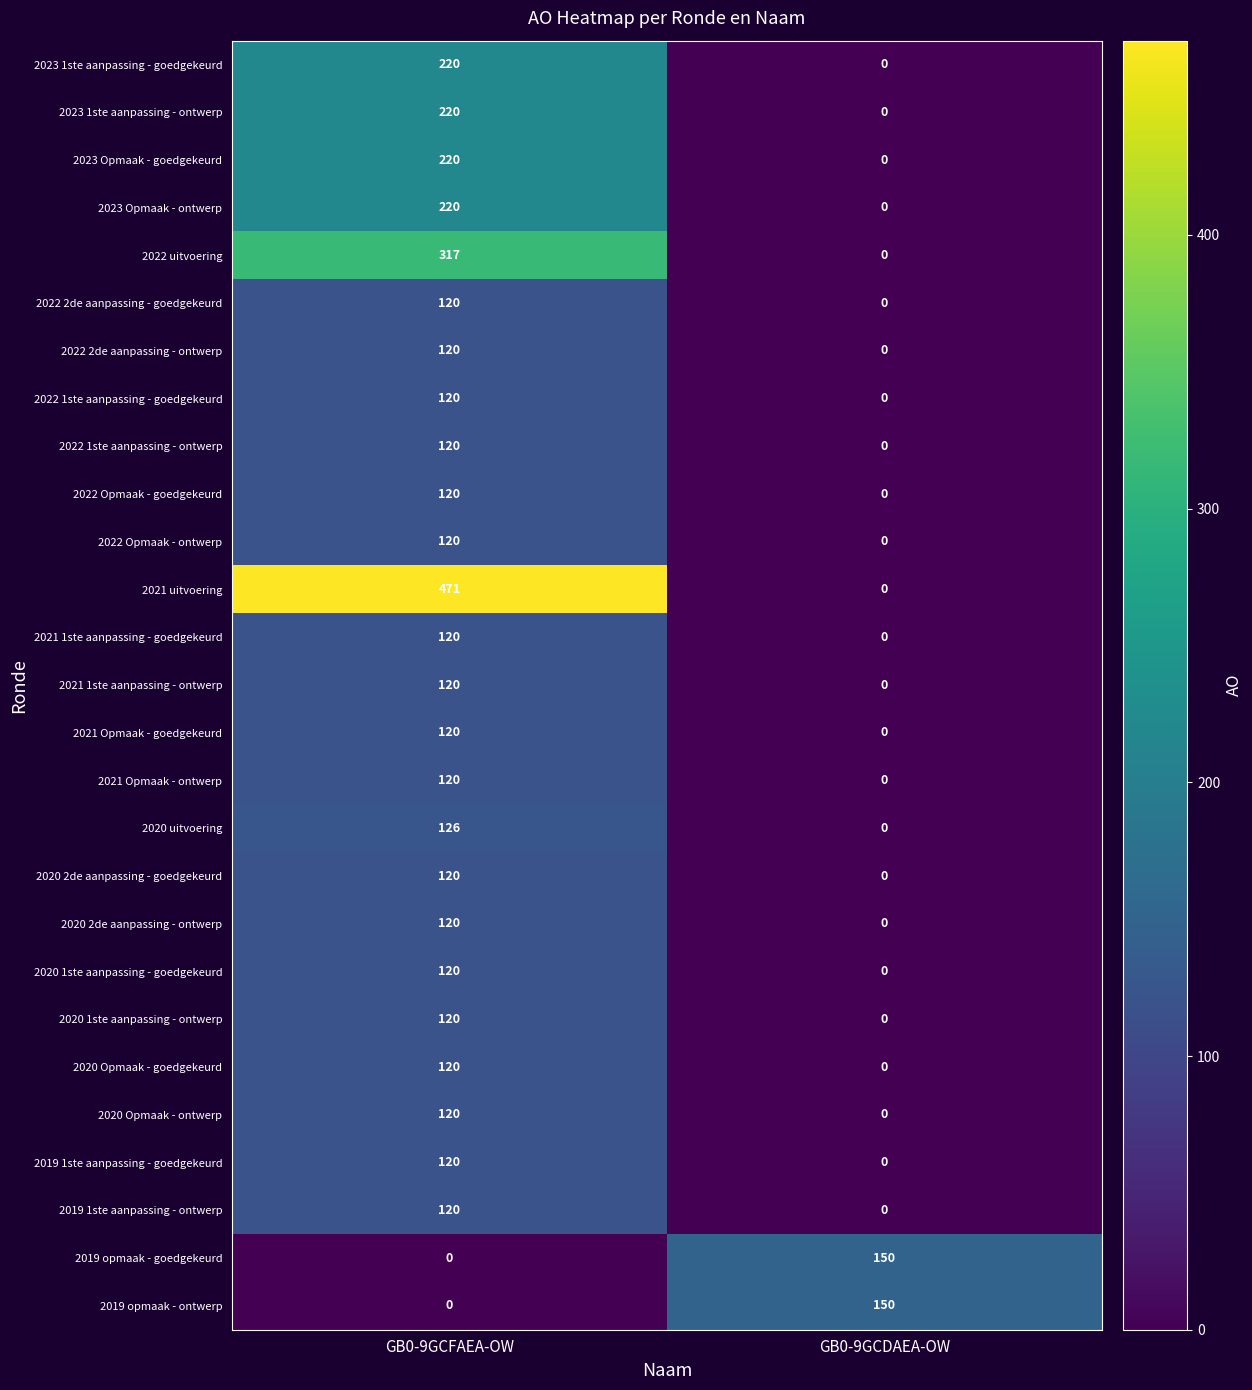

What is the sum of the 2020 1ste aanpassing - goedgekeurd values at GB0-9GCFAEA-OW and GB0-9GCDAEA-OW?

120